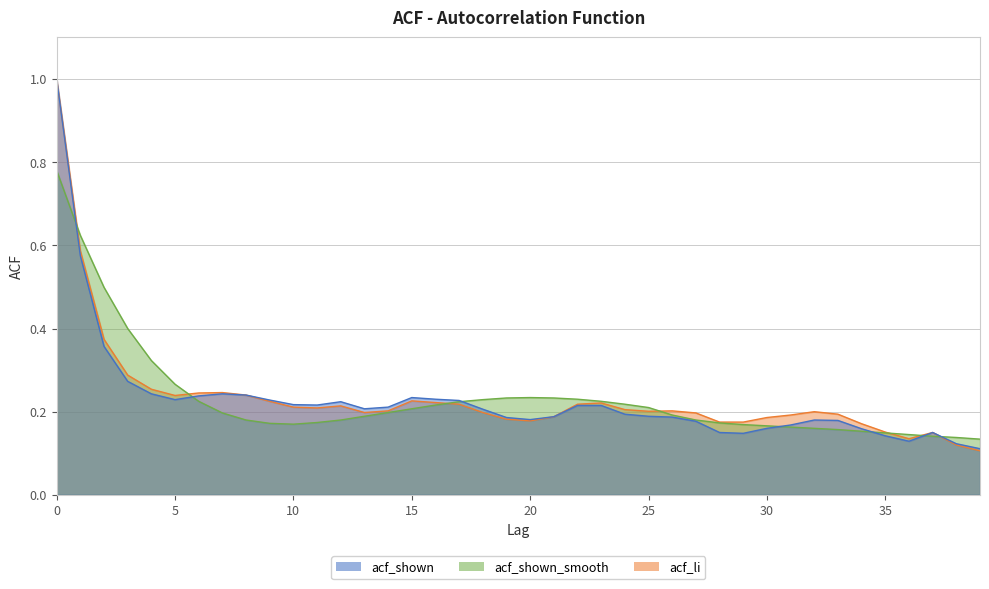

Between 1 and 3, which series saw the biggest shift?

acf_shown